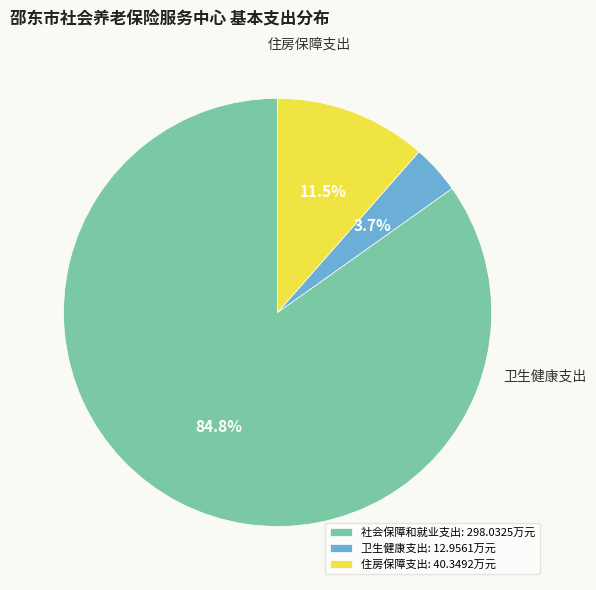

Is there any slice that represents more than half of the pie?

Yes